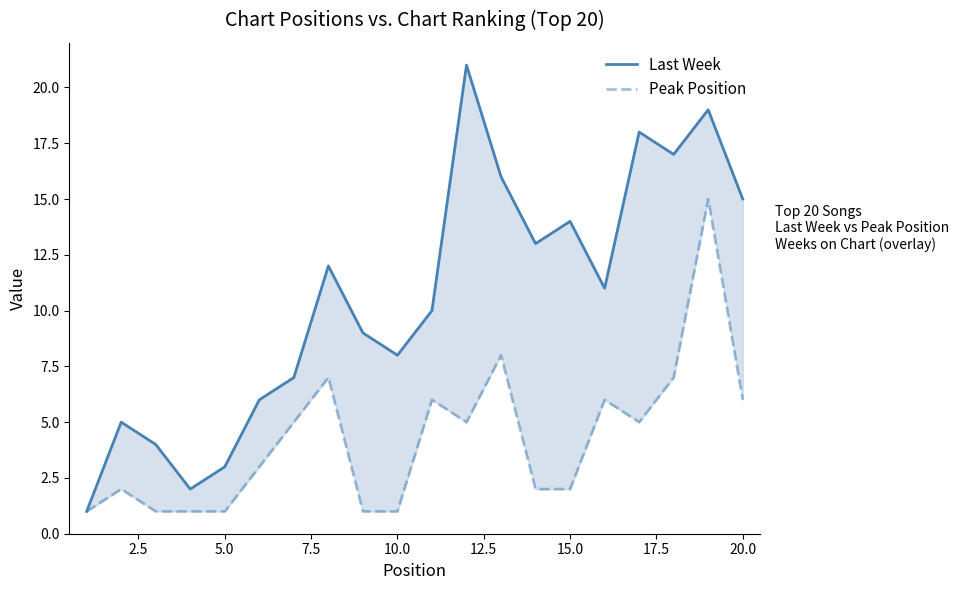

Does the chart display data point markers on the line(s)?

No